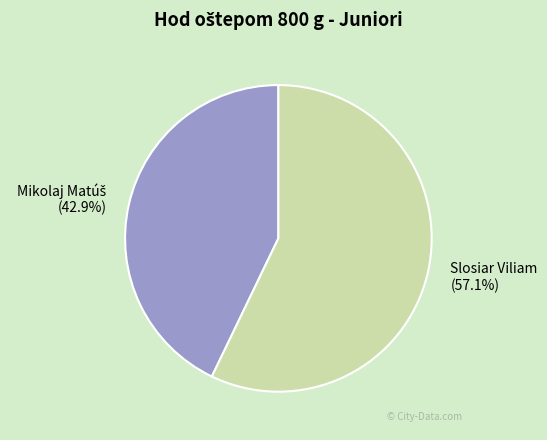

Which category has the biggest portion of the pie?

Slosiar Viliam